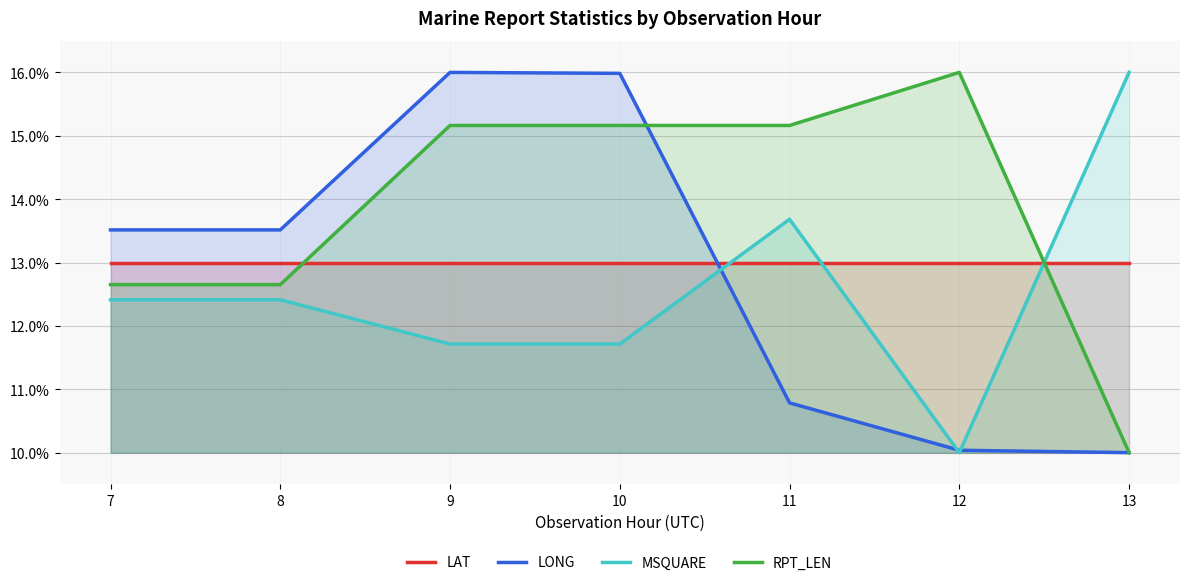

How many categories are shown in the chart?

7